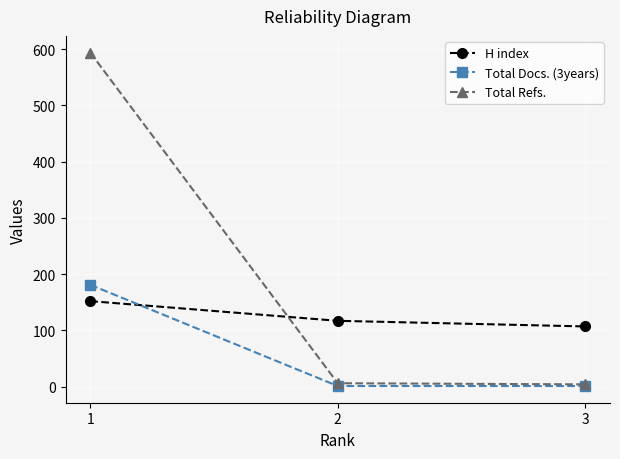

What is the difference between the maximum and second lowest values in the Total Docs. (3years) series?

180